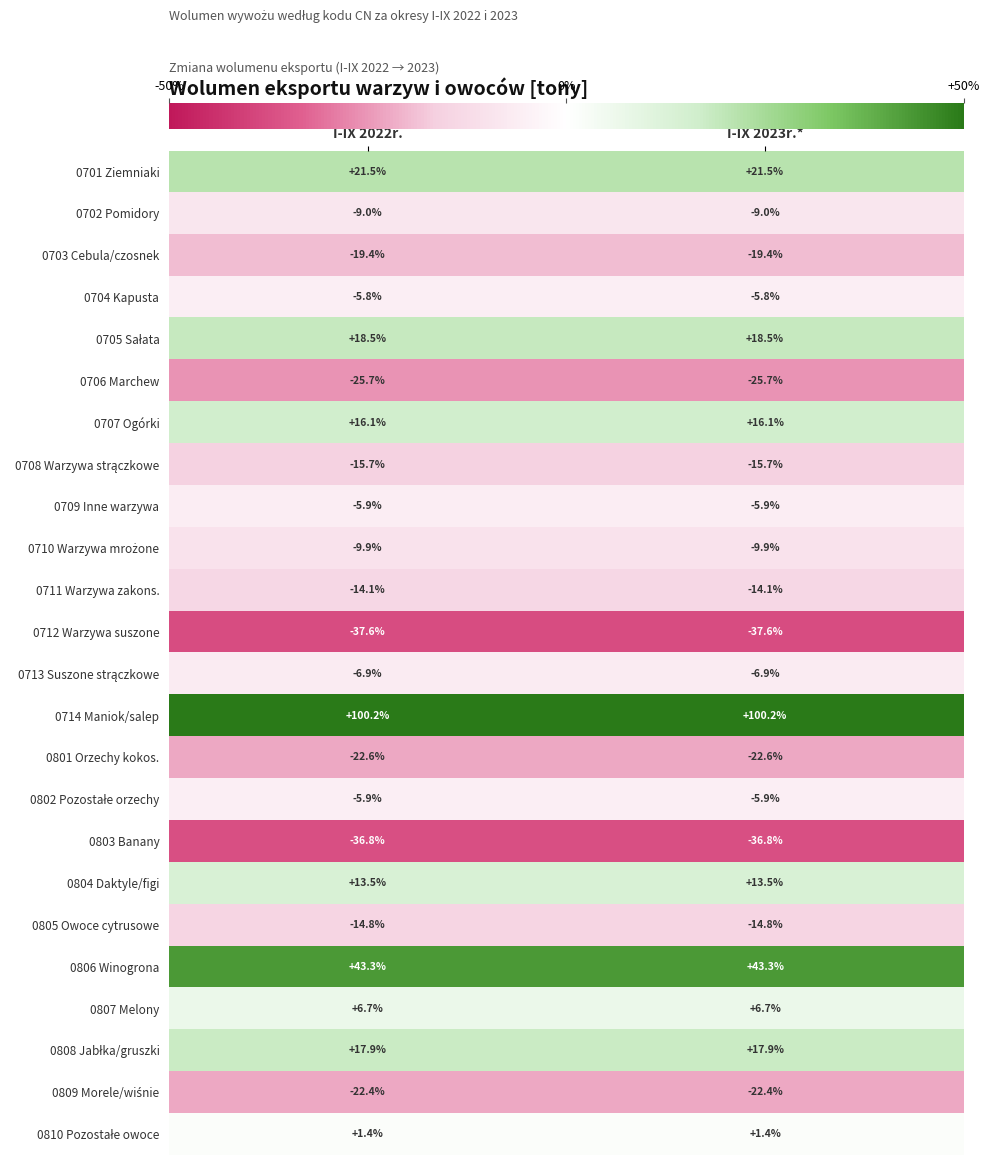

What is the greatest value displayed?

100.2